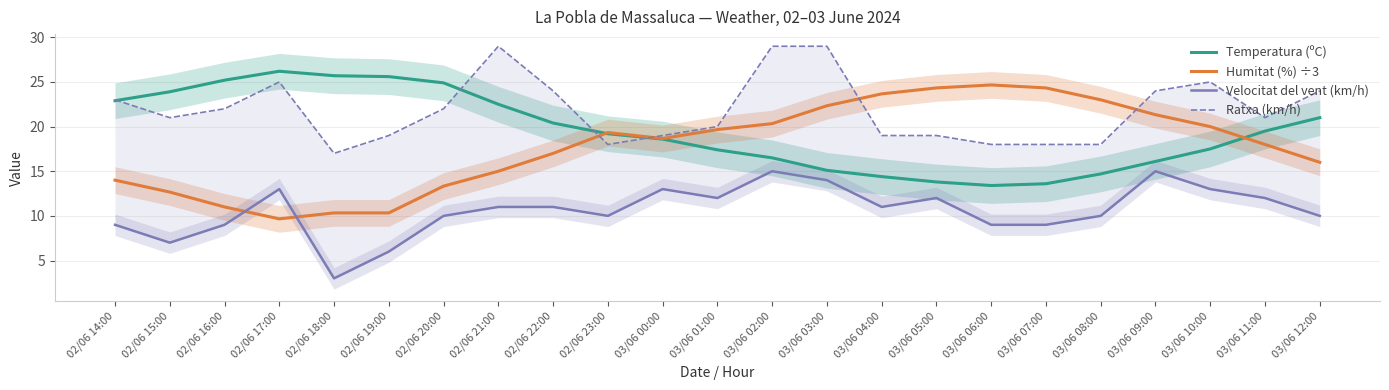

What are all the series names shown in the legend?

Temperatura (ºC), Humitat (%) ÷3, Velocitat del vent (km/h), Ratxa (km/h)